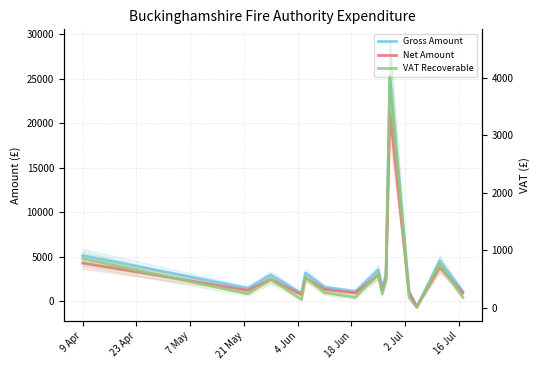

What is the minimum value shown in the chart?

-650.0